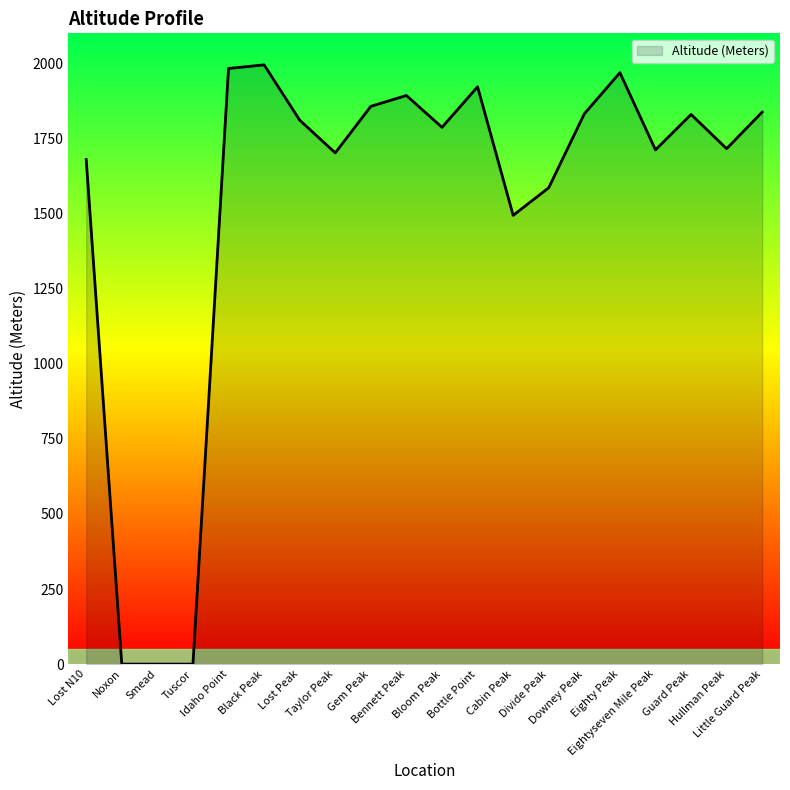

Read the value at Black Peak, to the nearest 100.

2000